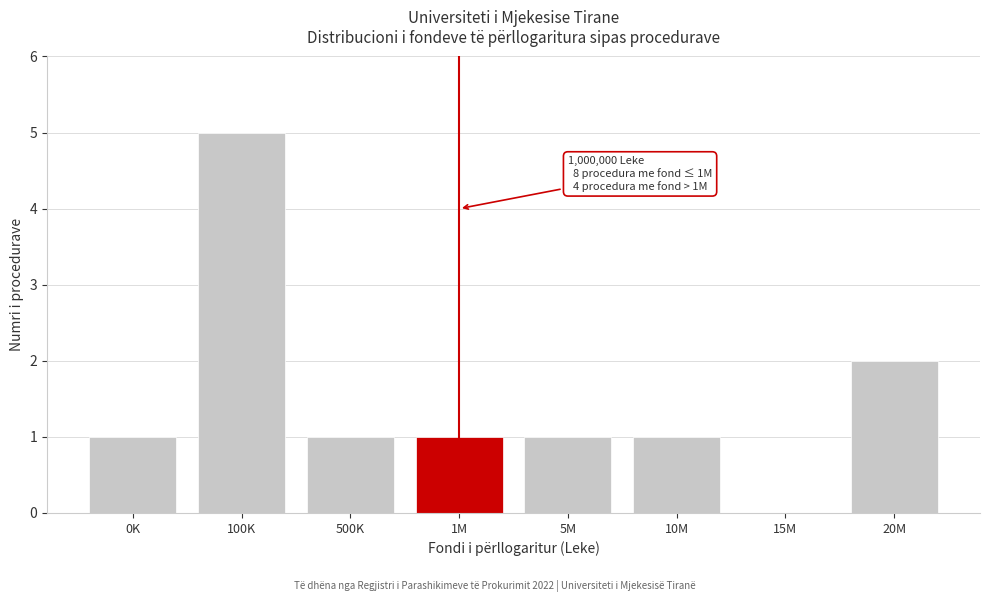

Reading left to right, transcribe all the data shown in this chart.

0K=1	100K=5	500K=1	1M=1	5M=1	10M=1	15M=0	20M=2